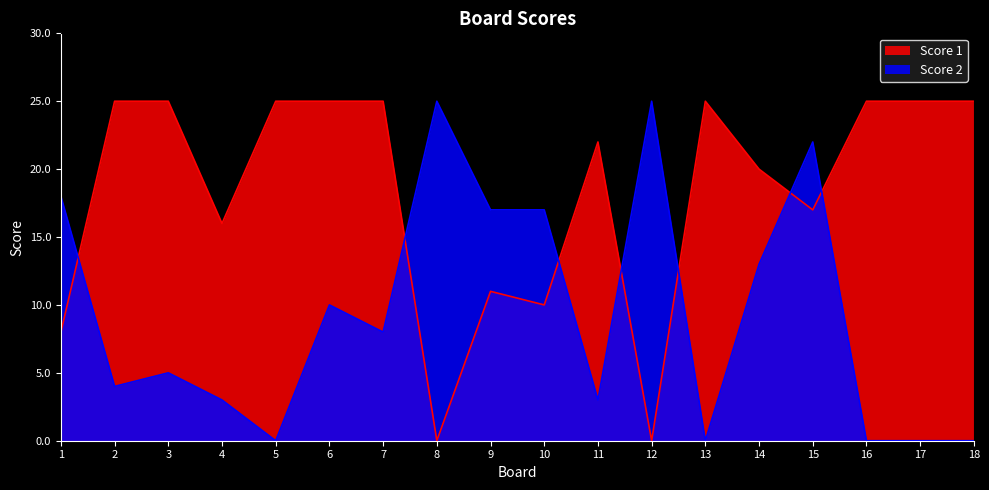

Which category has the highest value across all series?

2